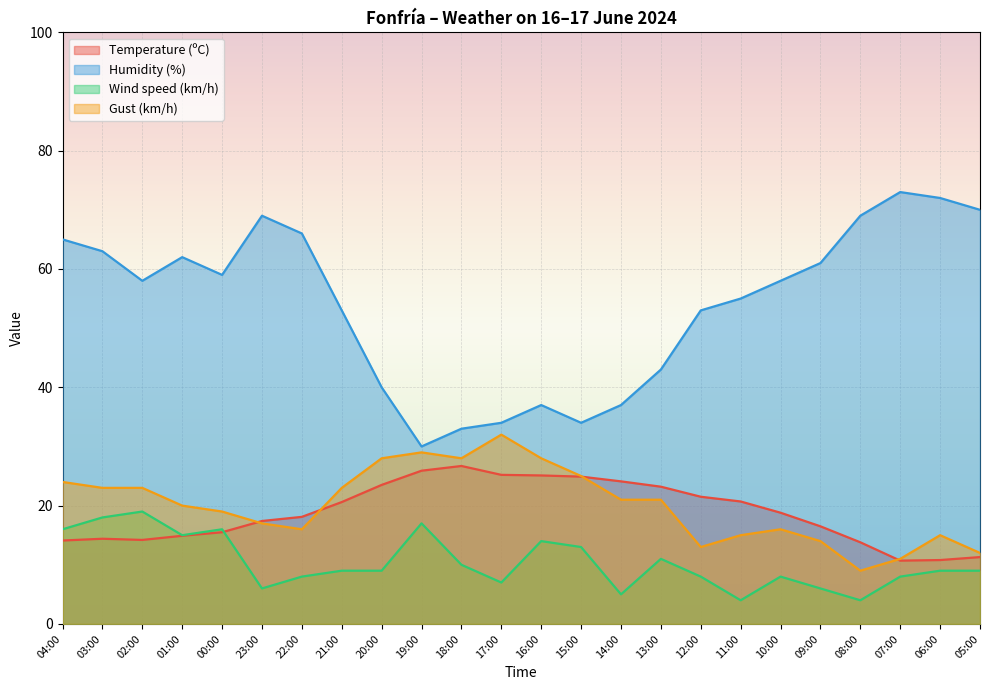

Which has a higher value, 02:00 or 21:00?

21:00